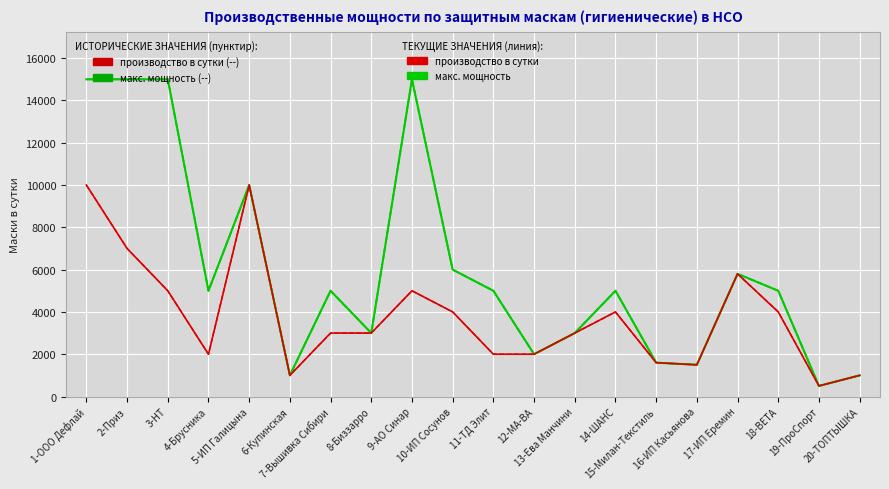

Is this an area chart (filled region under the line)?

No